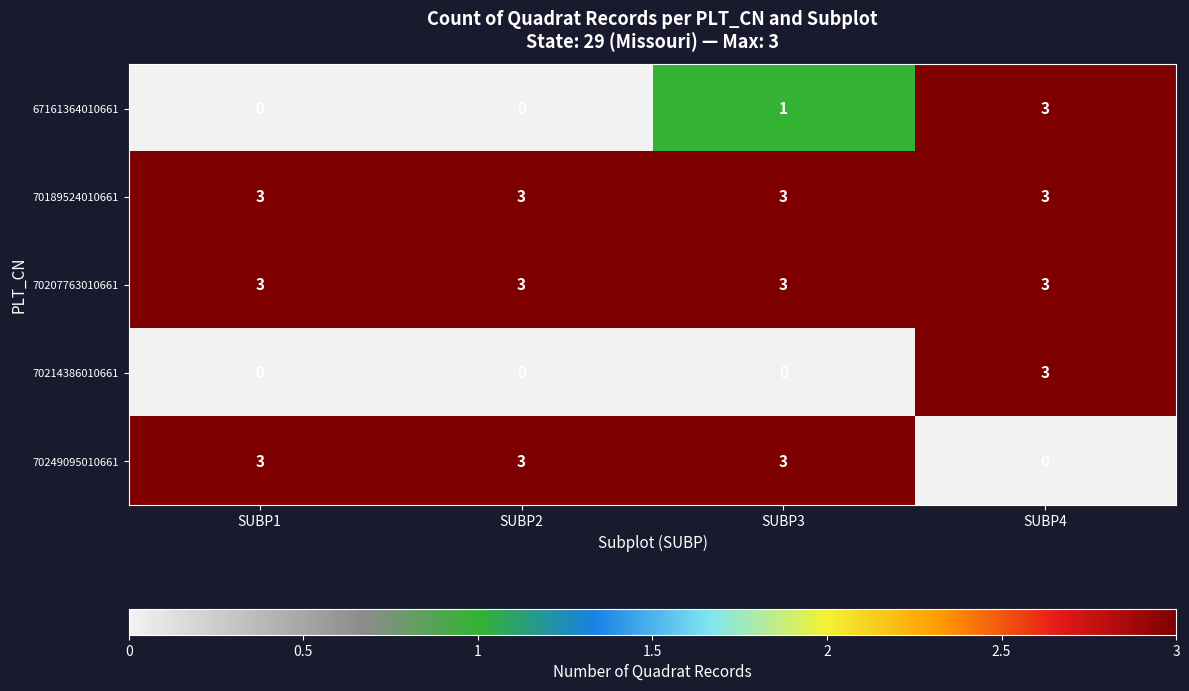

Which series changed the most between SUBP2 and SUBP3?

67161364010661